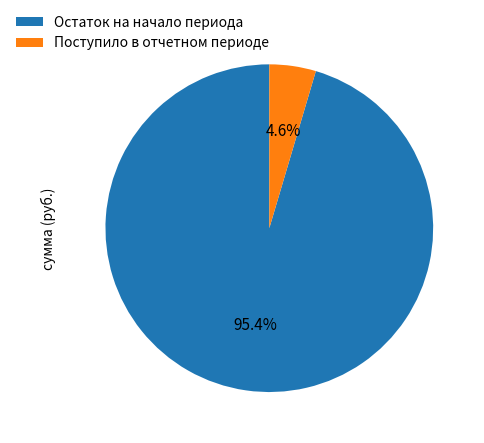

To the nearest percent, what is the average slice percentage?

50%